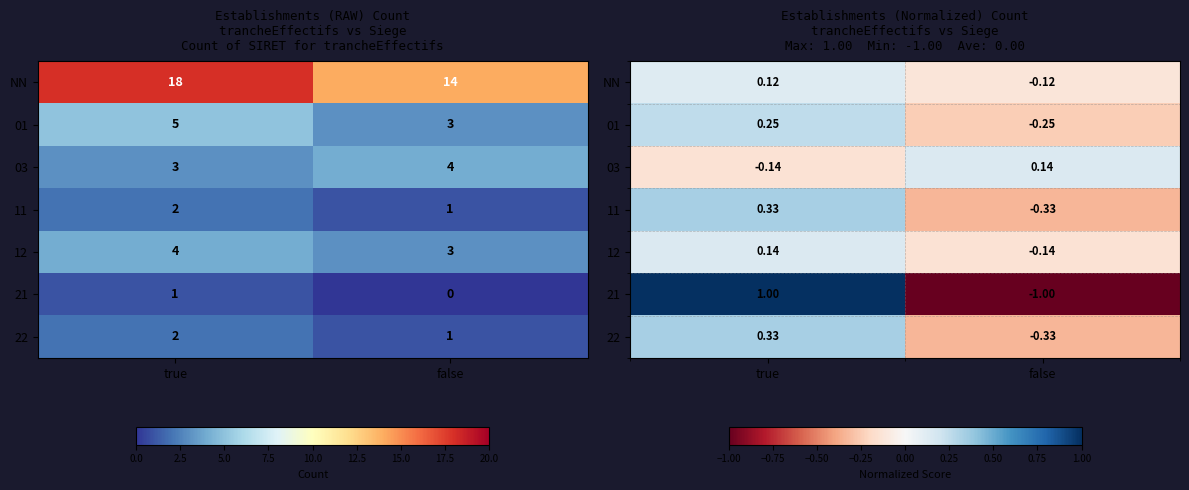

At which label does NN first exceed 0?

true